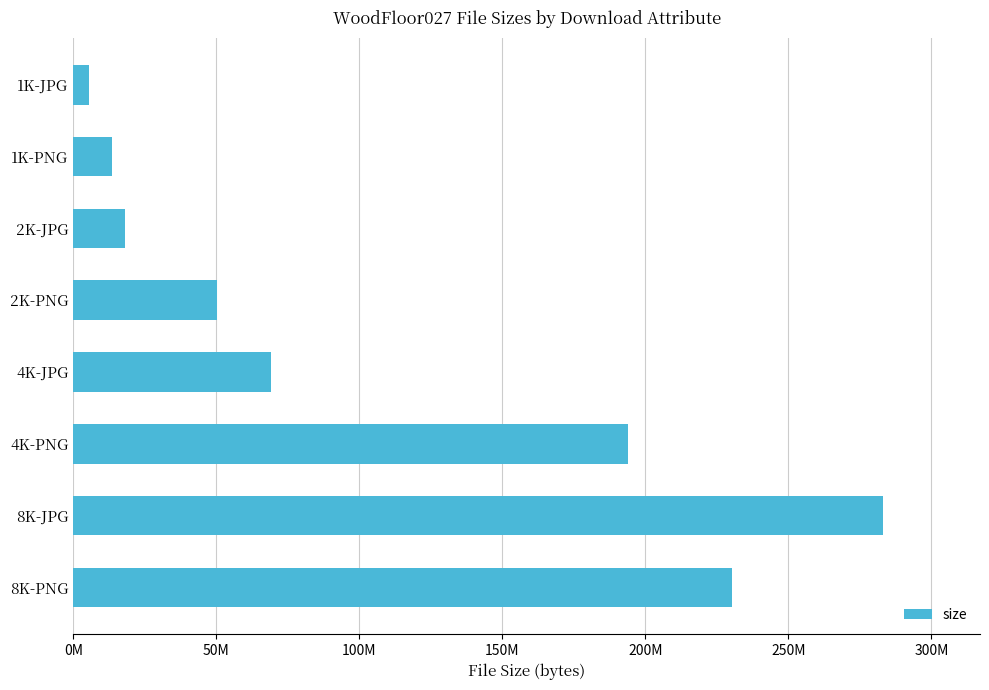

Are the bars horizontal?

Yes